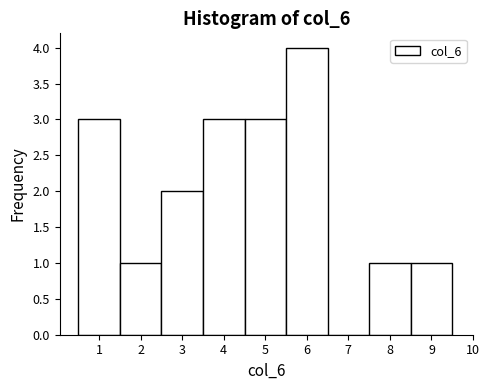

Over which range of the x-axis is the bar tallest?

5.5 to 6.5